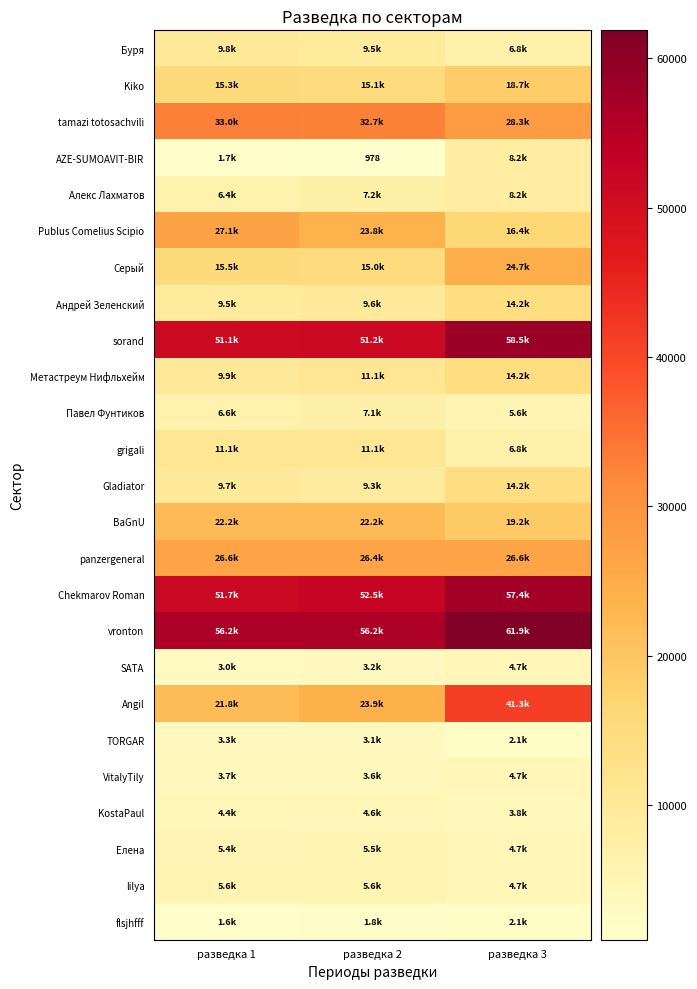

What is the approximate value of AZE-SUMOAVIT-BIR at разведка 1, to the nearest 10?

1690